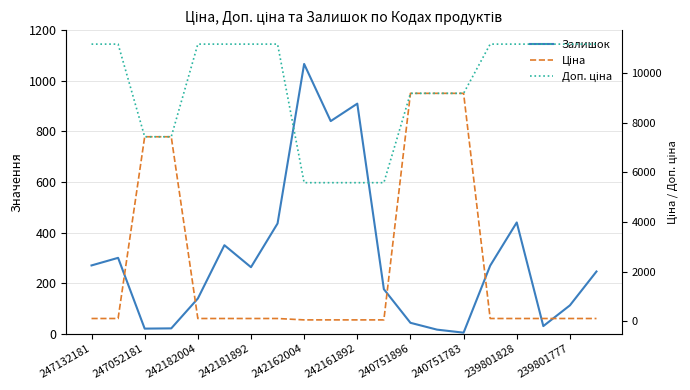

What are all the series names shown in the legend?

Залишок, Ціна, Доп. ціна